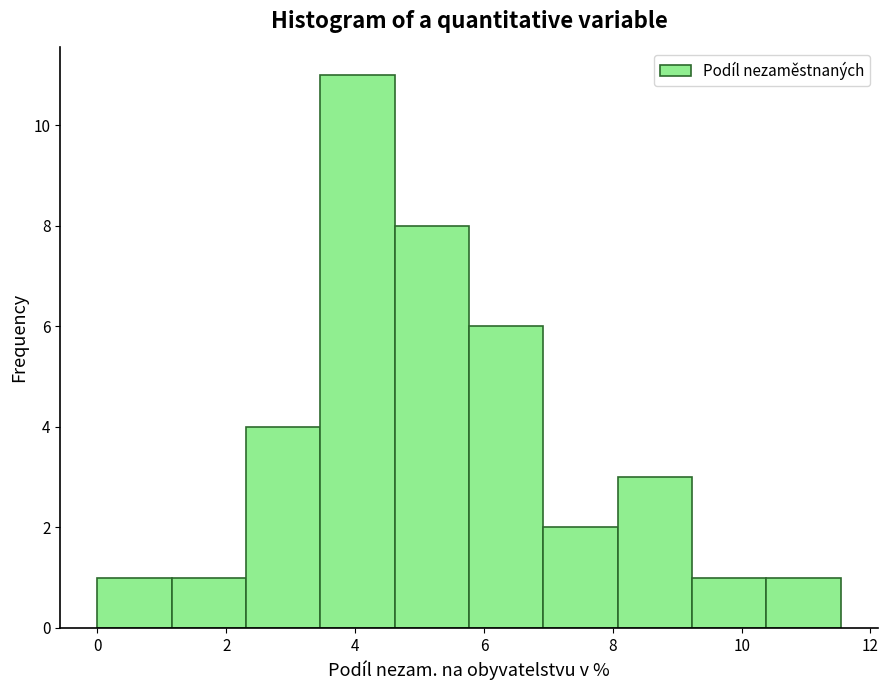

Reading left to right, transcribe this chart: for each bar, give the range it covers on the x-axis and its height. Neither the bar edges nor the heights are printed on the chart, so give them approximately, as read against the axes.

0.0 to 1.2: 1
1.2 to 2.4: 1
2.4 to 3.4: 4
3.4 to 4.6: 11
4.6 to 5.8: 8
5.8 to 7.0: 6
7.0 to 8.0: 2
8.0 to 9.2: 3
9.2 to 10.4: 1
10.4 to 11.6: 1